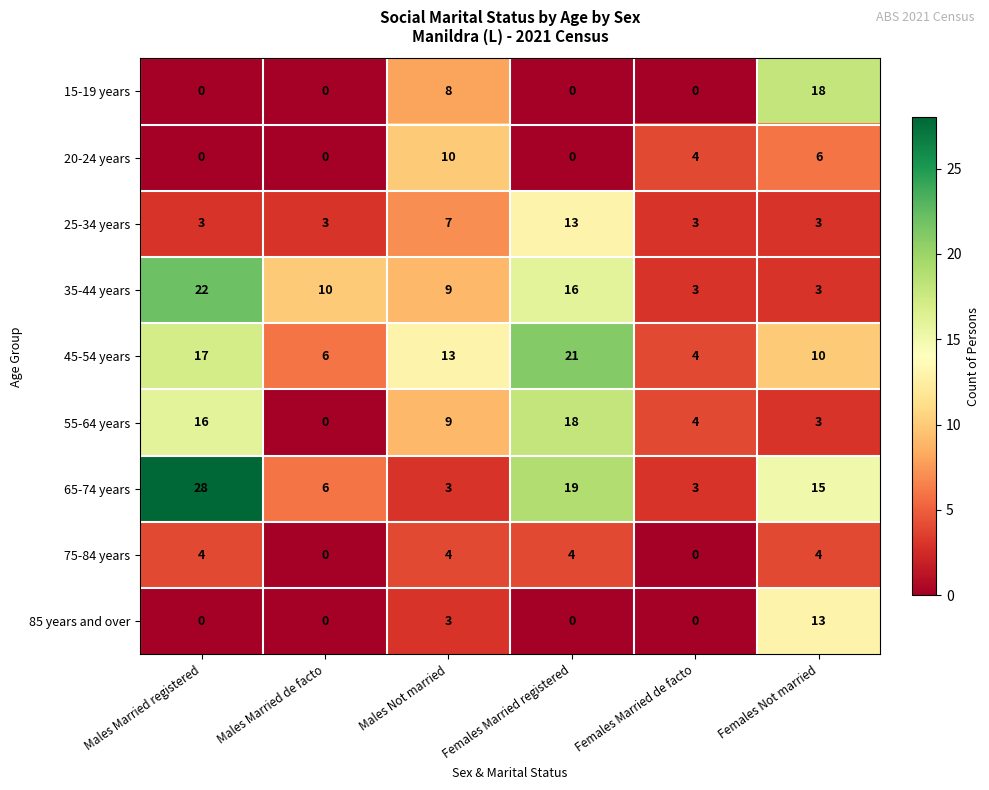

Between Males Married registered and Males Not married, which series saw the biggest shift?

65-74 years